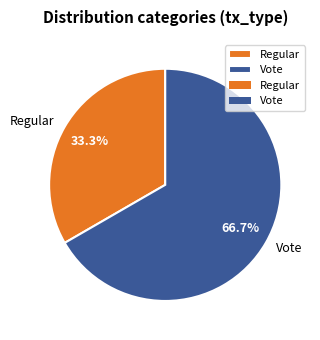

Is there a majority slice in this chart?

Yes